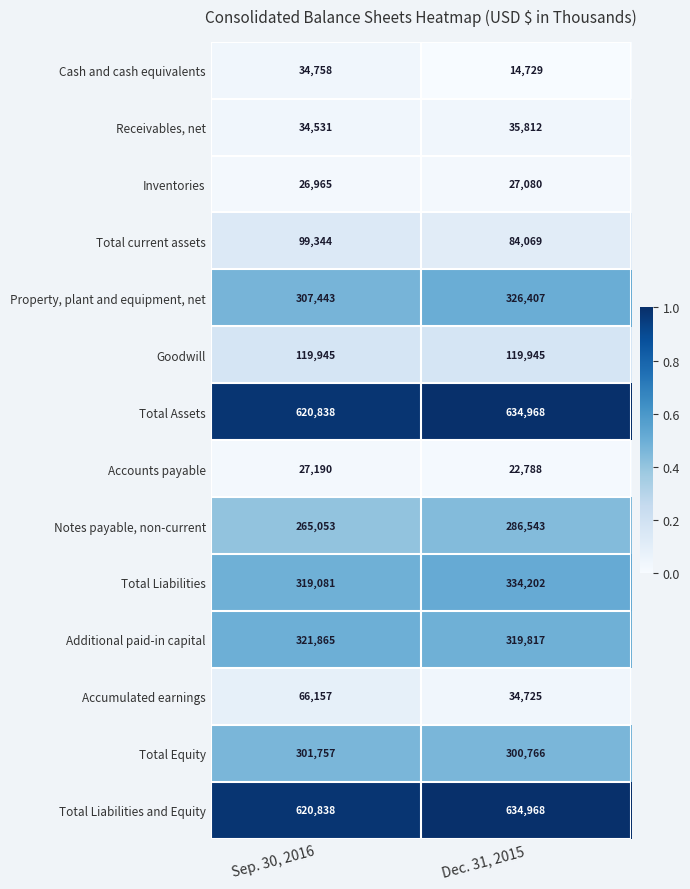

List the labels in order of Additional paid-in capital value, largest first.

Sep. 30, 2016, Dec. 31, 2015